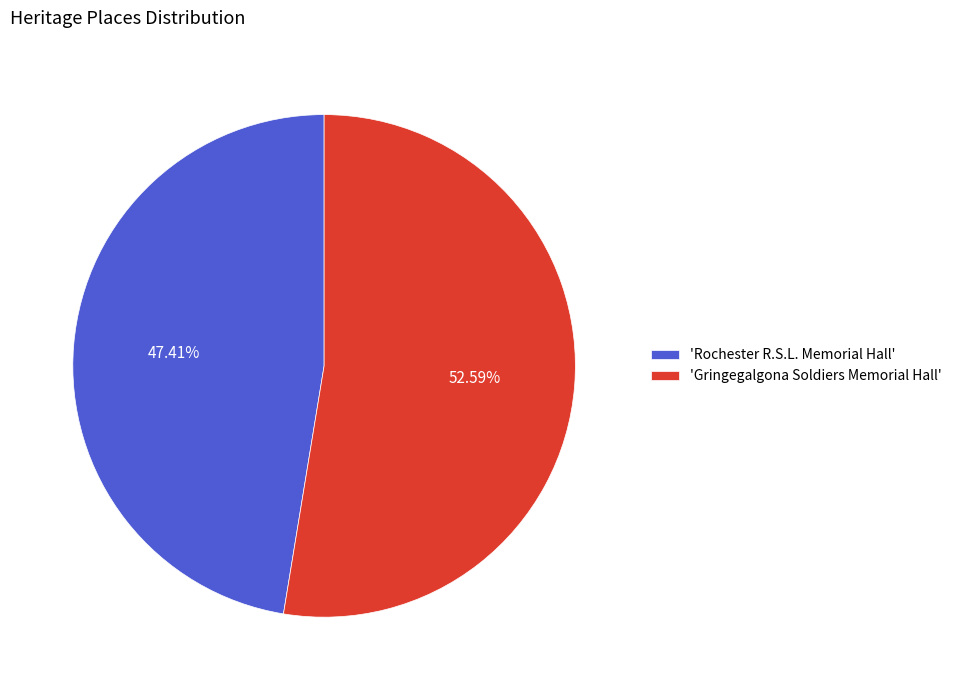

Between 'Rochester R.S.L. Memorial Hall' and 'Gringegalgona Soldiers Memorial Hall', which is larger?

'Gringegalgona Soldiers Memorial Hall'